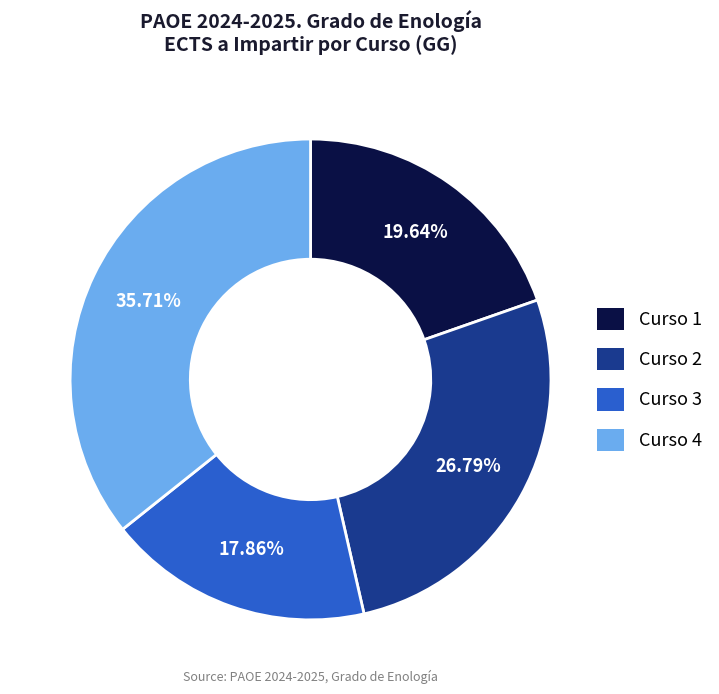

What is the smallest slice in the pie chart?

Curso 3